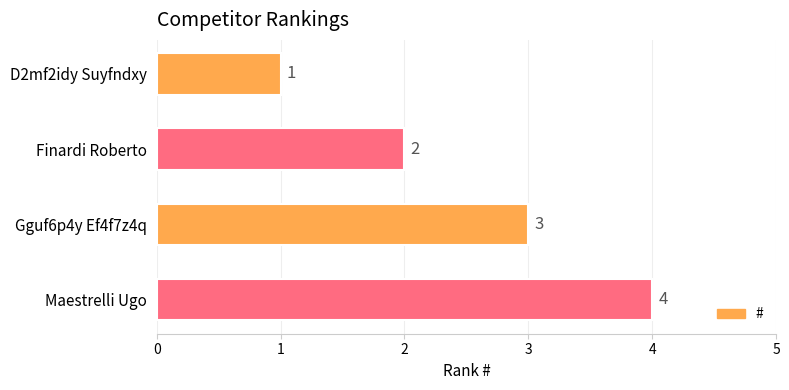

What is the change in value from D2mf2idy Suyfndxy to Gguf6p4y Ef4f7z4q?

+2